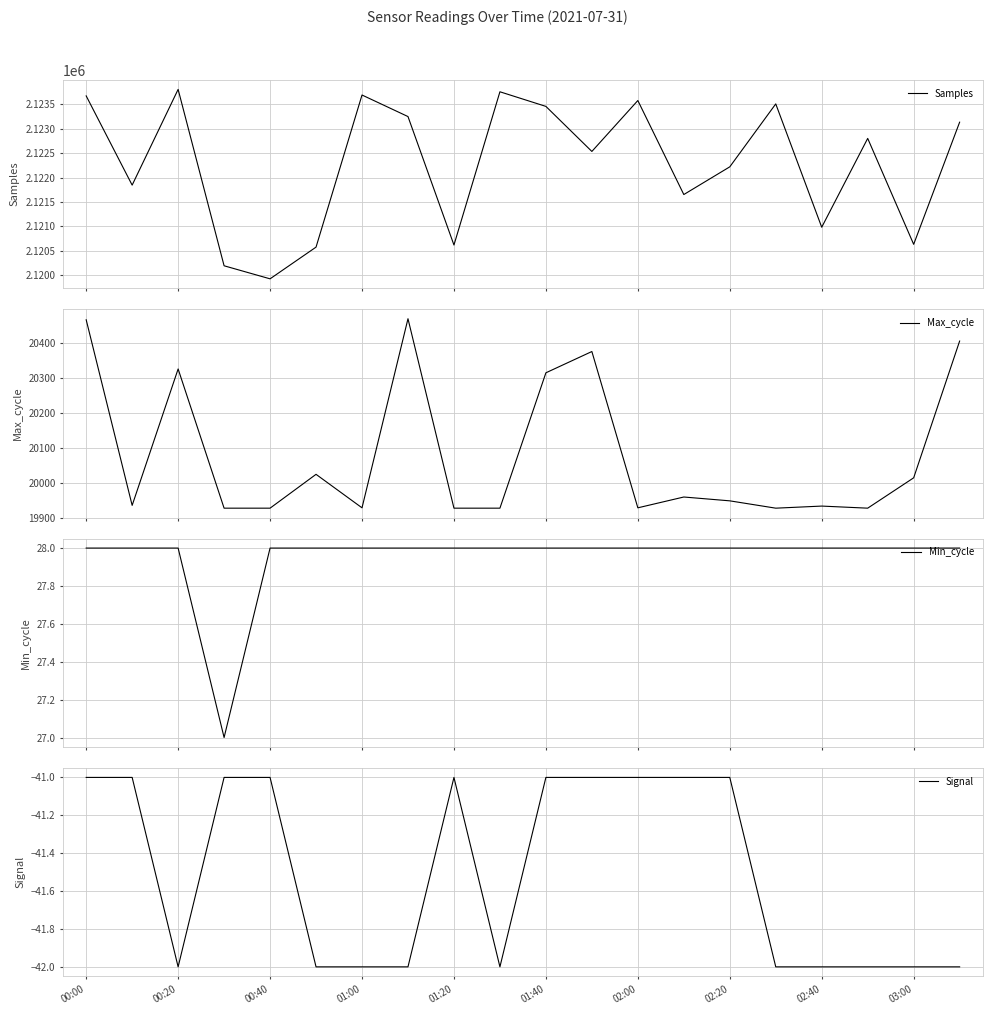

What is the minimum value for Samples?

2119929